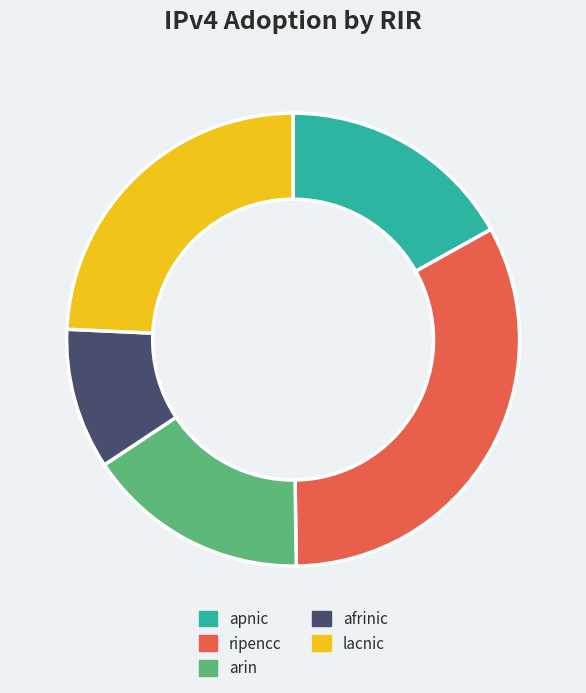

Which category has the smallest portion of the pie?

afrinic